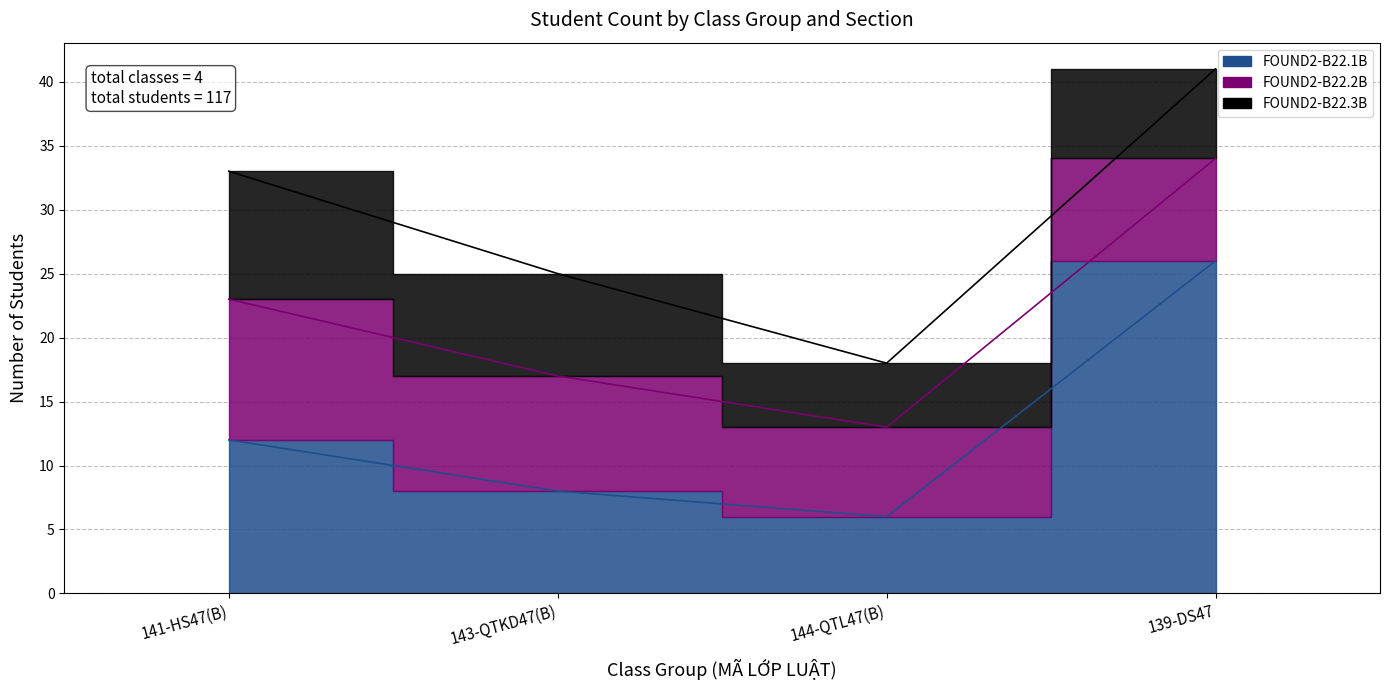

What position from the left is 139-DS47?

4